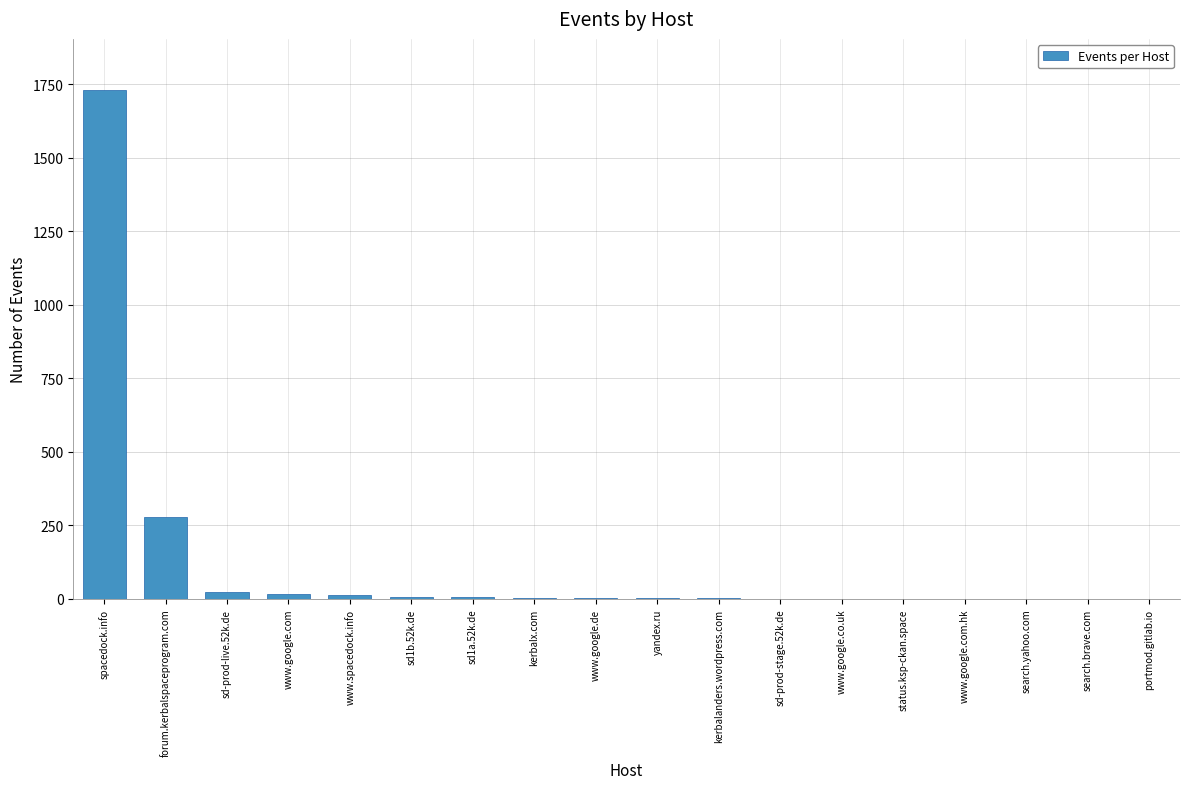

At which label does the data first exceed 3?

spacedock.info